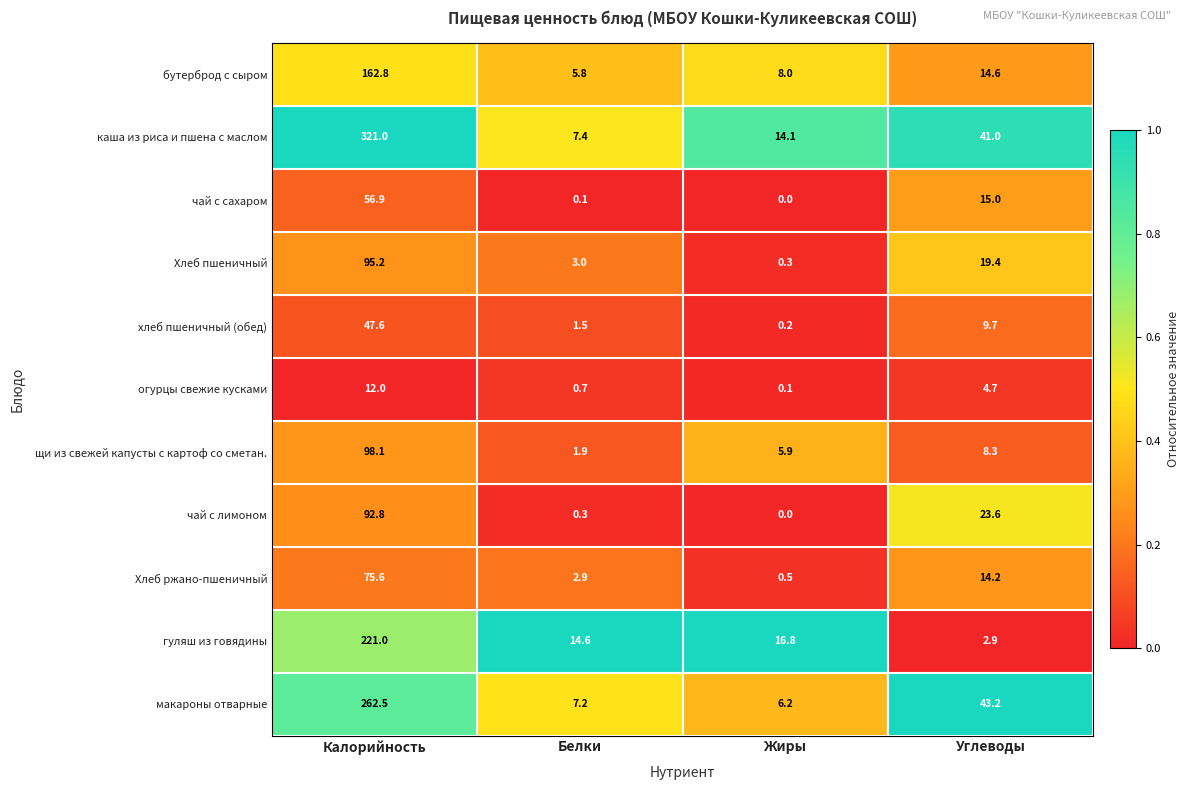

Rank the categories by чай с лимоном value from lowest to highest.

Жиры, Белки, Углеводы, Калорийность